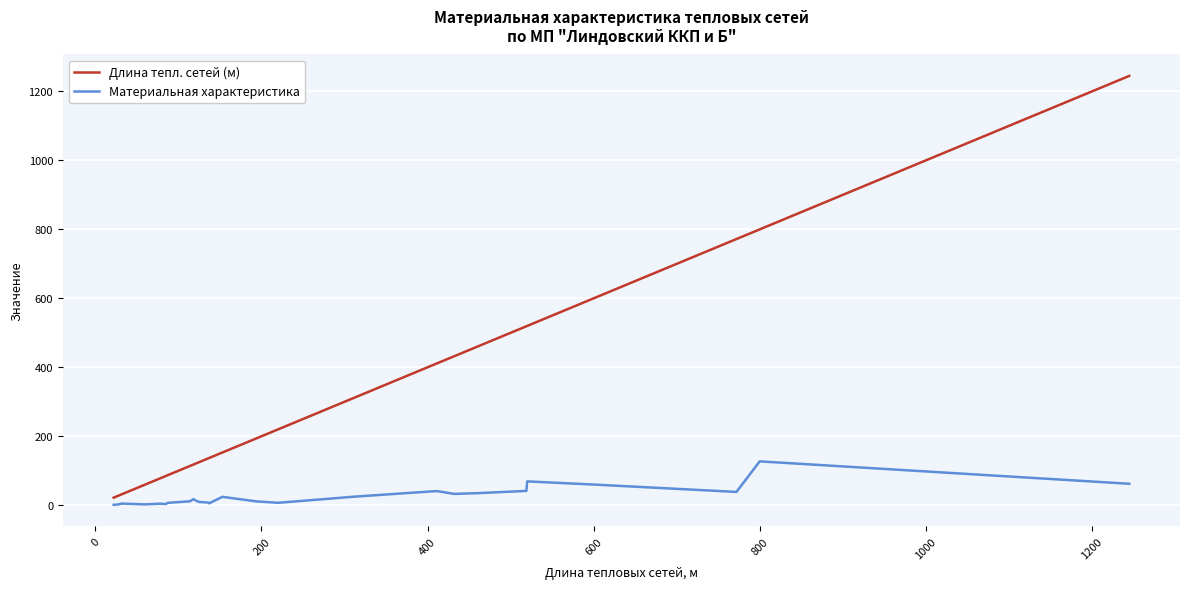

What is the maximum value shown in the chart?

1245.0